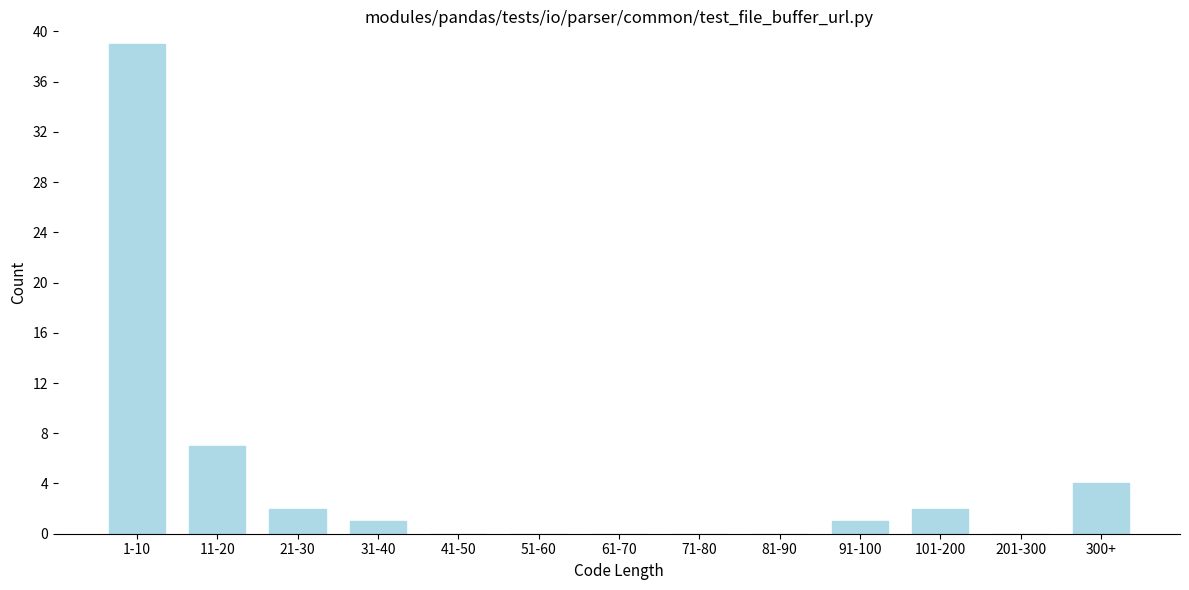

Reading left to right, transcribe all the data shown in this chart.

1-10=39	11-20=7	21-30=2	31-40=1	41-50=0	51-60=0	61-70=0	71-80=0	81-90=0	91-100=1	101-200=2	201-300=0	300+=4